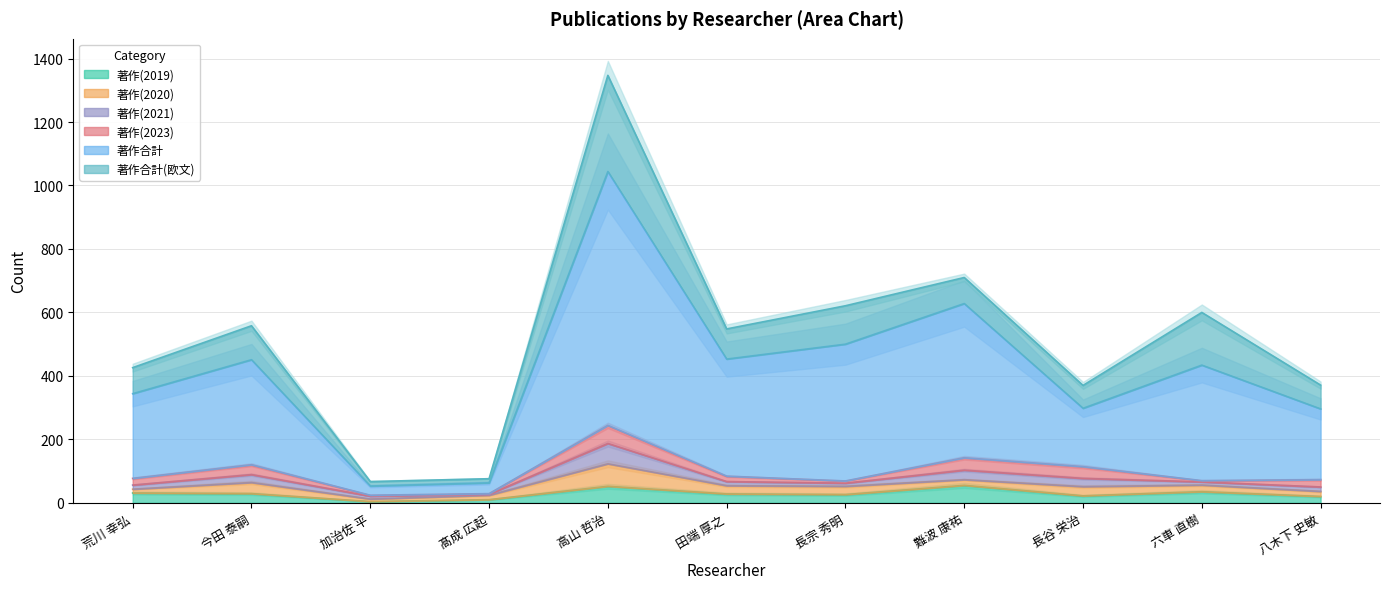

What is the difference between the 著作(2020) values at 長谷 栄治 and 加治佐 平?

21